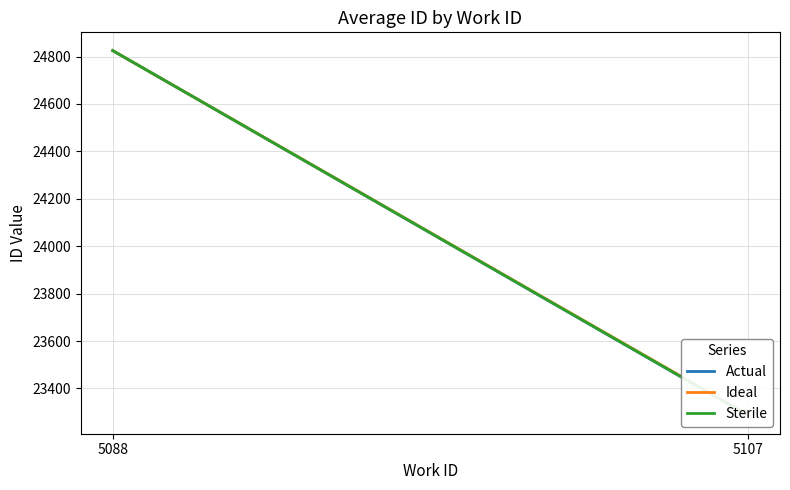

What is the sum of all Sterile values?

48112